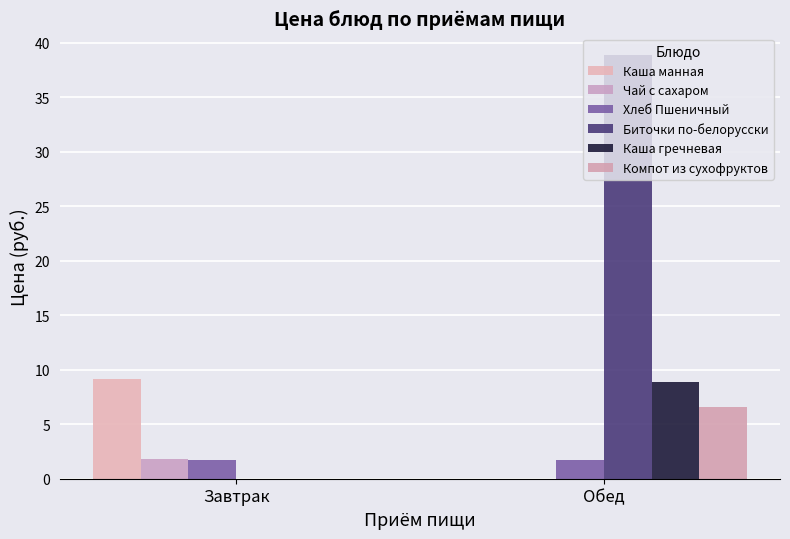

How many groups of bars are there?

2